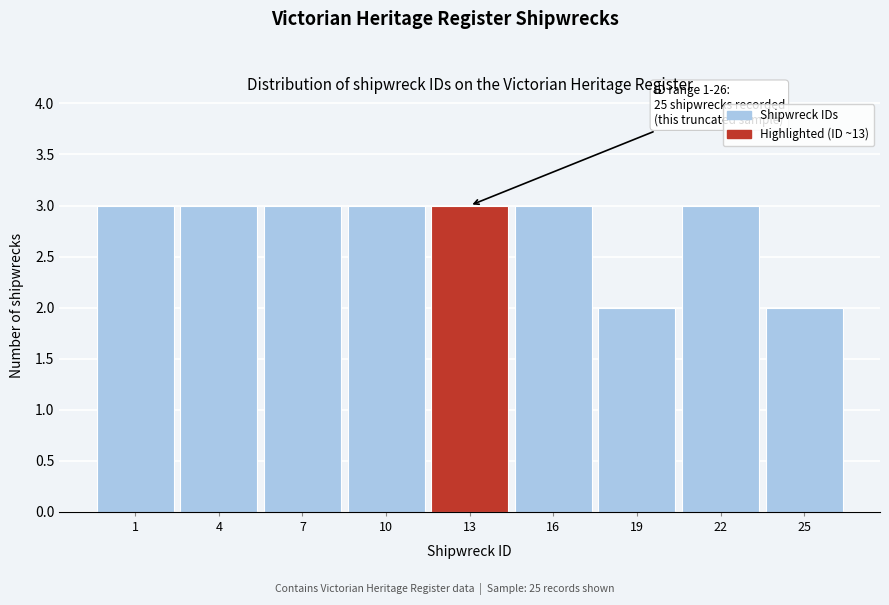

Reading right to left, transcribe all the data shown in this chart.

2	3	2	3	3	3	3	3	3